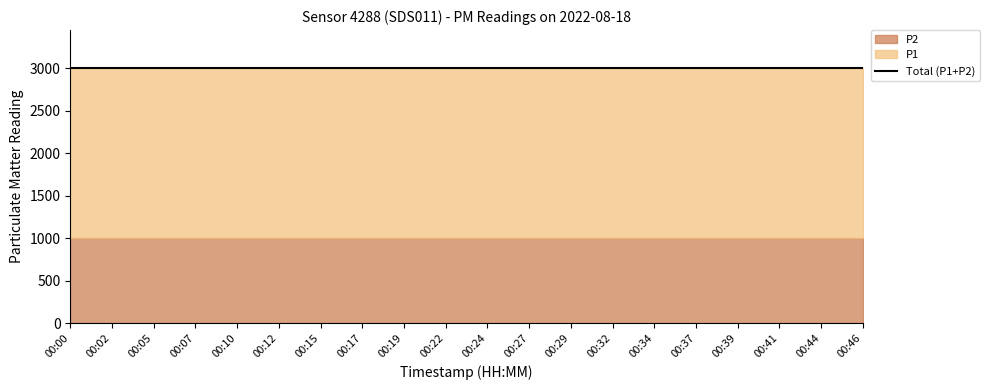

At 00:41, list the series in order from smallest to largest.

P2, P1